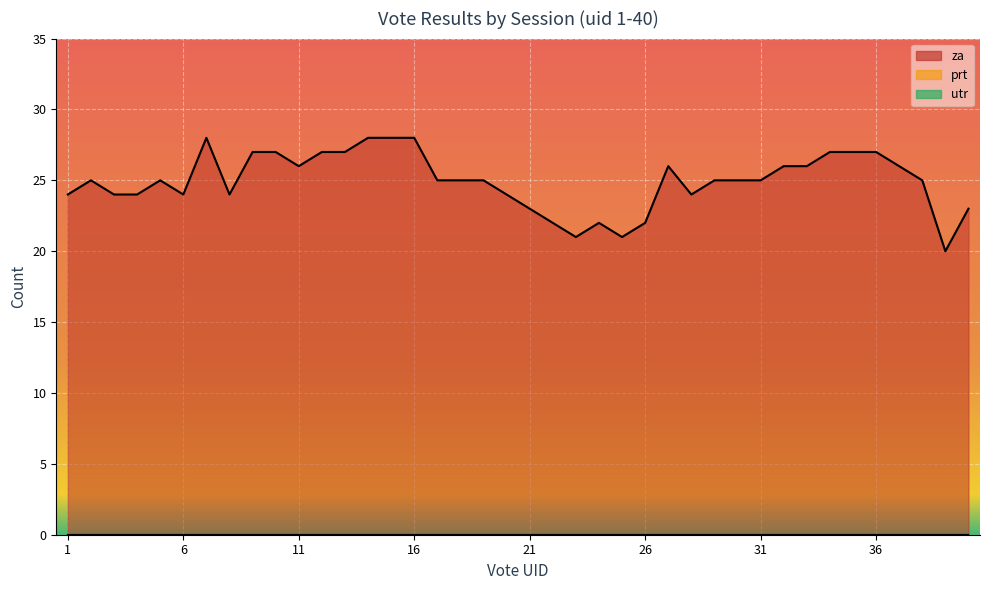

True or false: za and prt cross at least once.

False